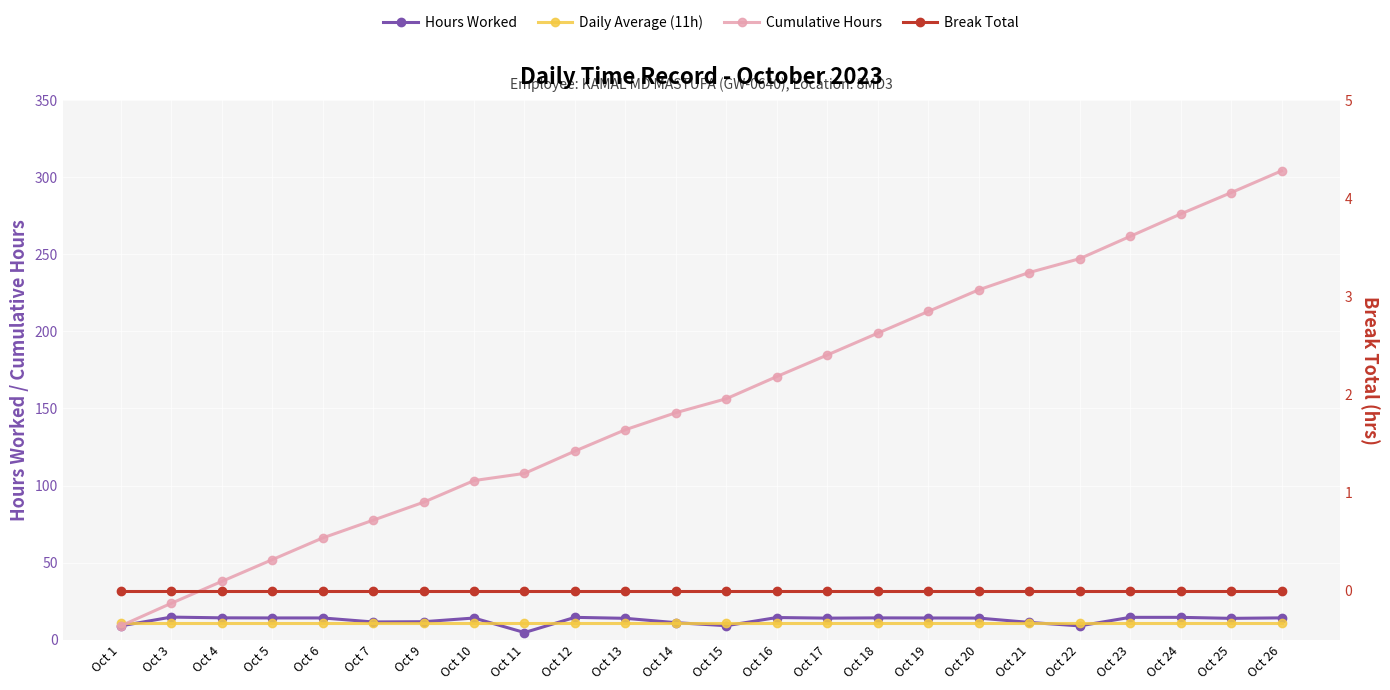

How many distinct data groups are displayed?

4